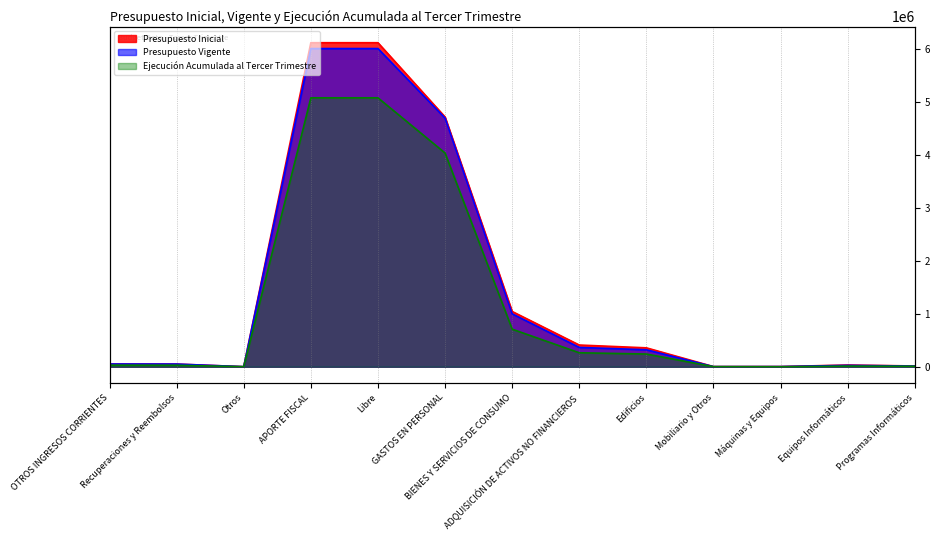

Which series has the largest range (max minus min)?

Presupuesto Inicial